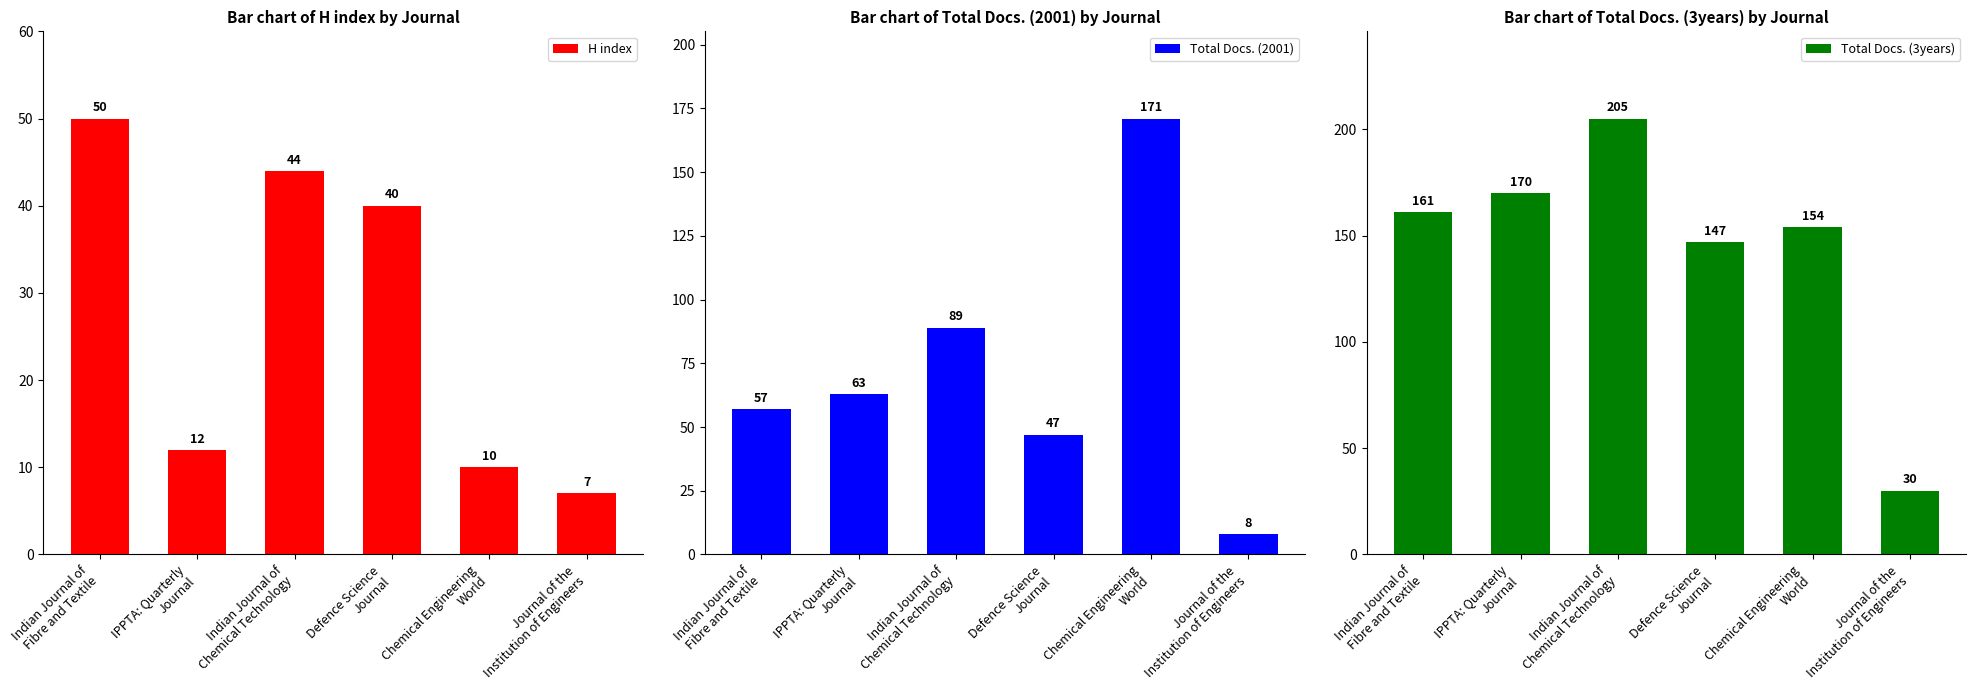

How many groups of bars are there?

6